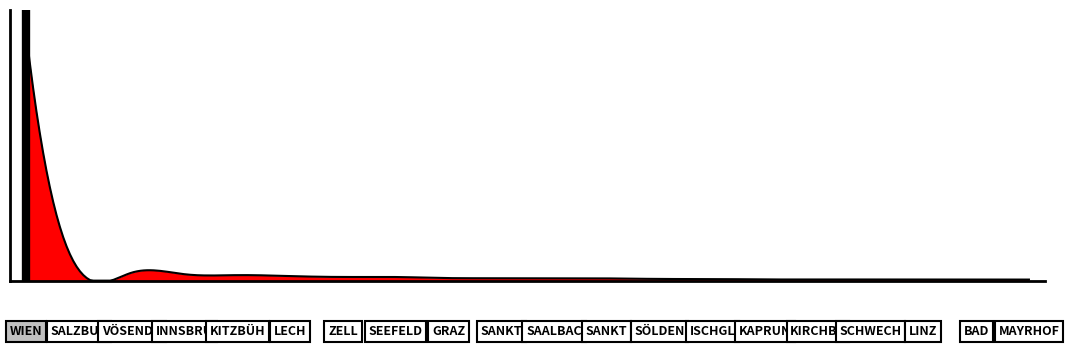

Rank the categories by value from highest to lowest.

Wien insgesamt, Salzburg, Vösendorf, Innsbruck, Kitzbühel, Lech, Zell am See, Seefeld in Tirol, Graz, Sankt Anton am Arlberg, Saalbach-Hinterglemm, Sankt Johann in Tirol, Sölden, Ischgl, Kaprun, Kirchberg in Tirol, Schwechat, Linz, Bad Hofgastein, Mayrhofen